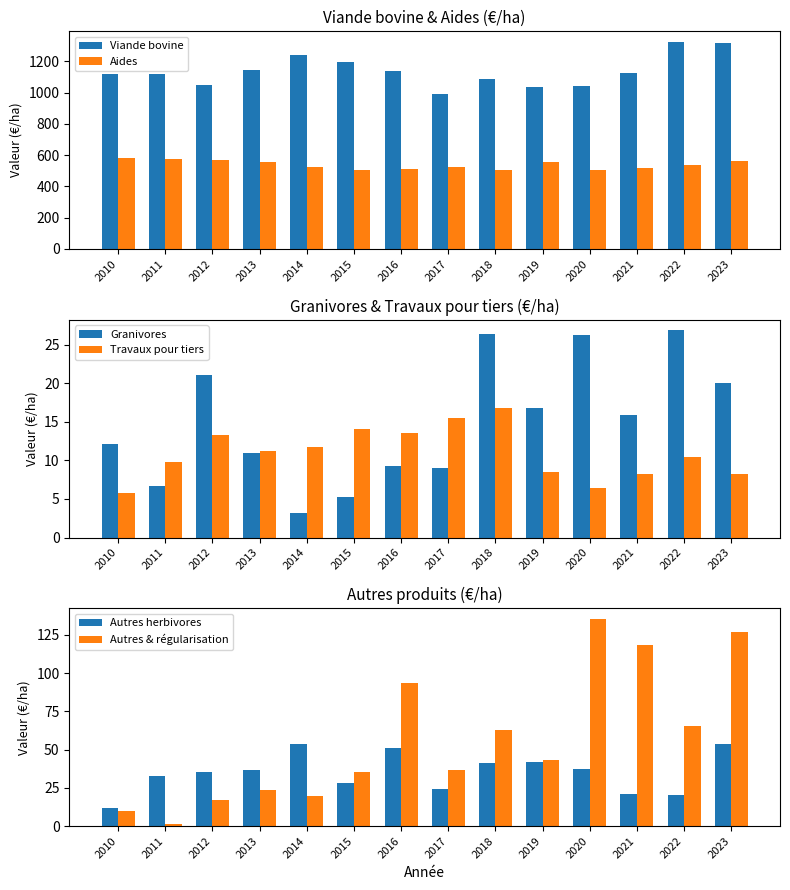

True or false: Viande bovine has a value of 987.9 at 2017.

True